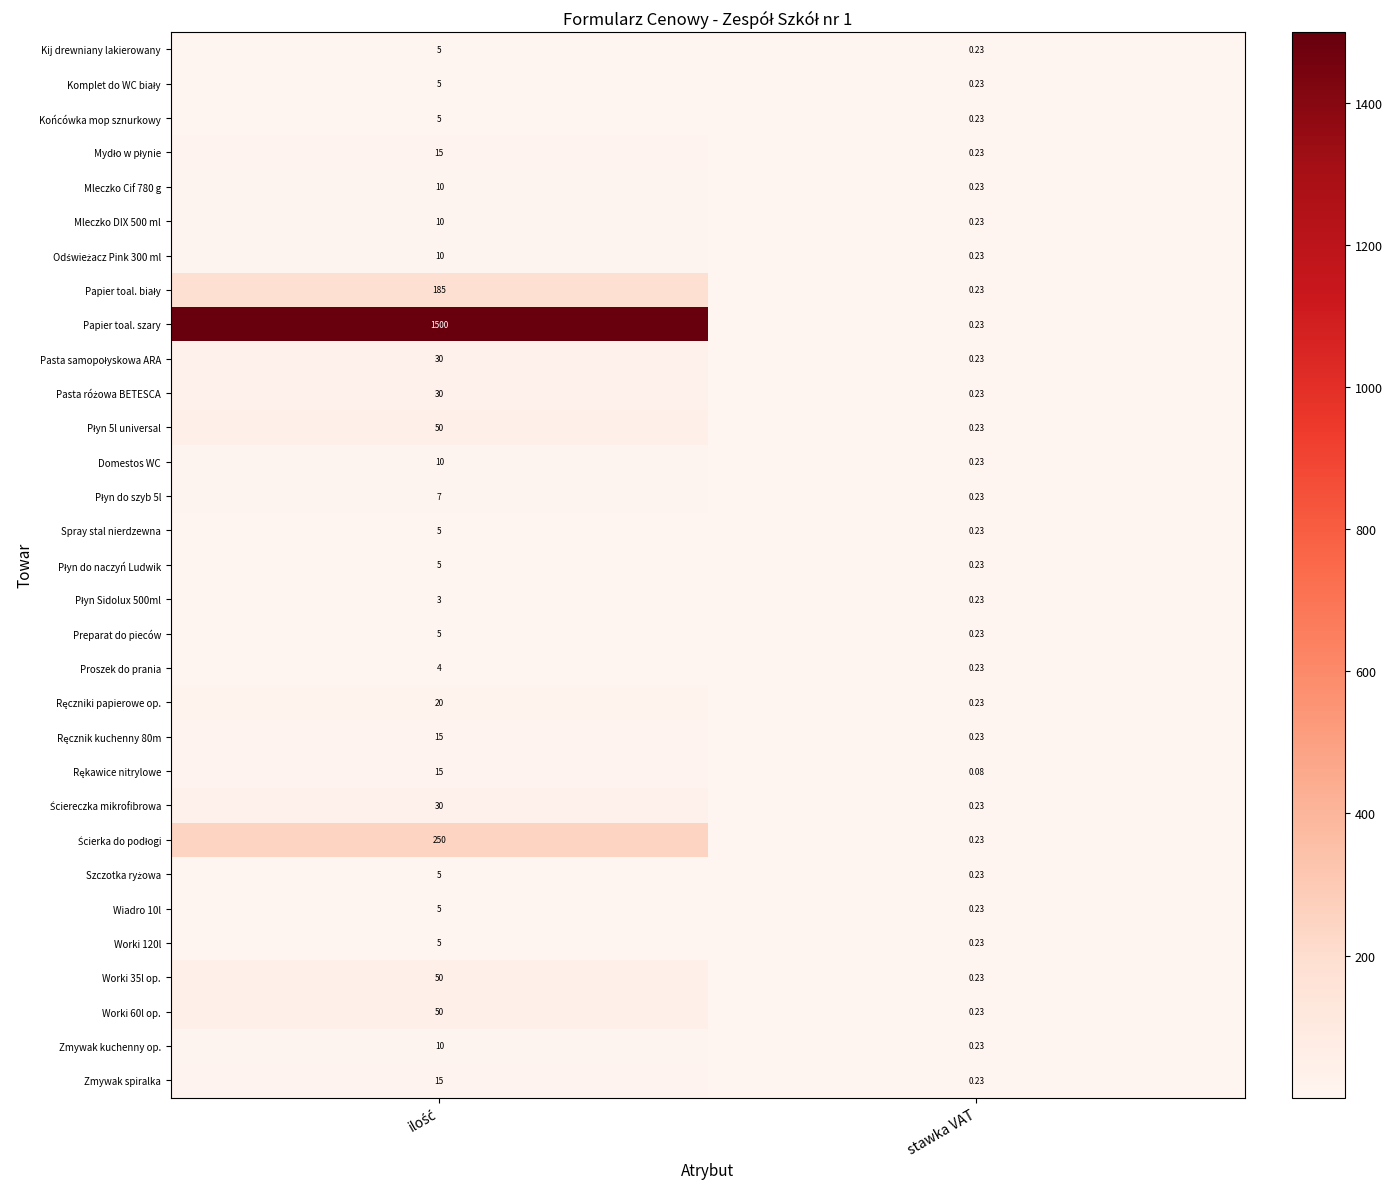

Which series has the widest spread of values?

Papier toal. szary